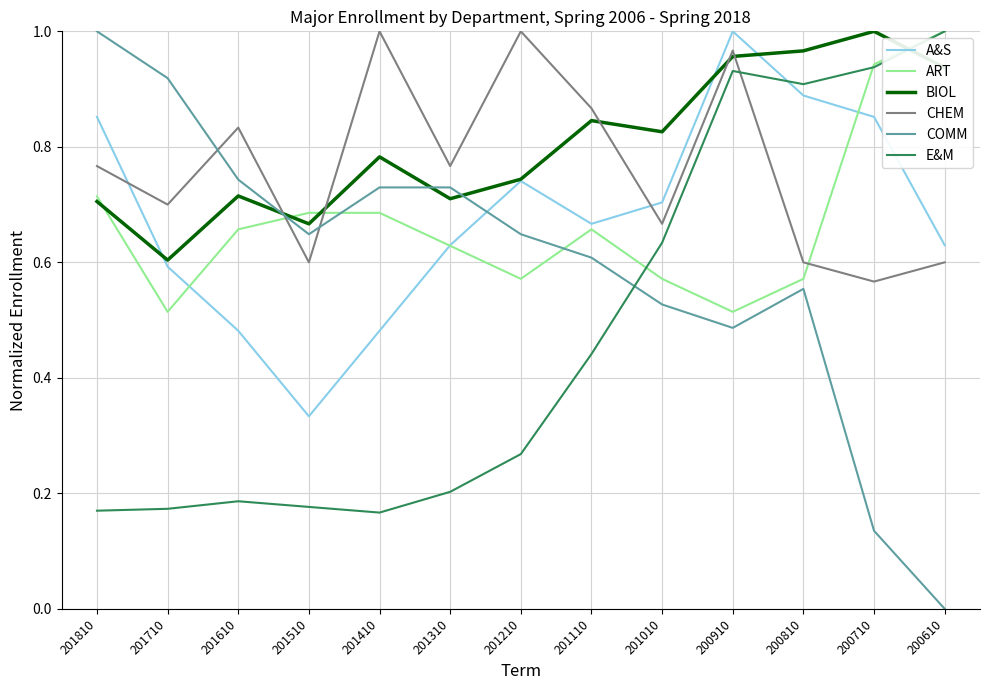

At which label does ART reach its peak?

200610